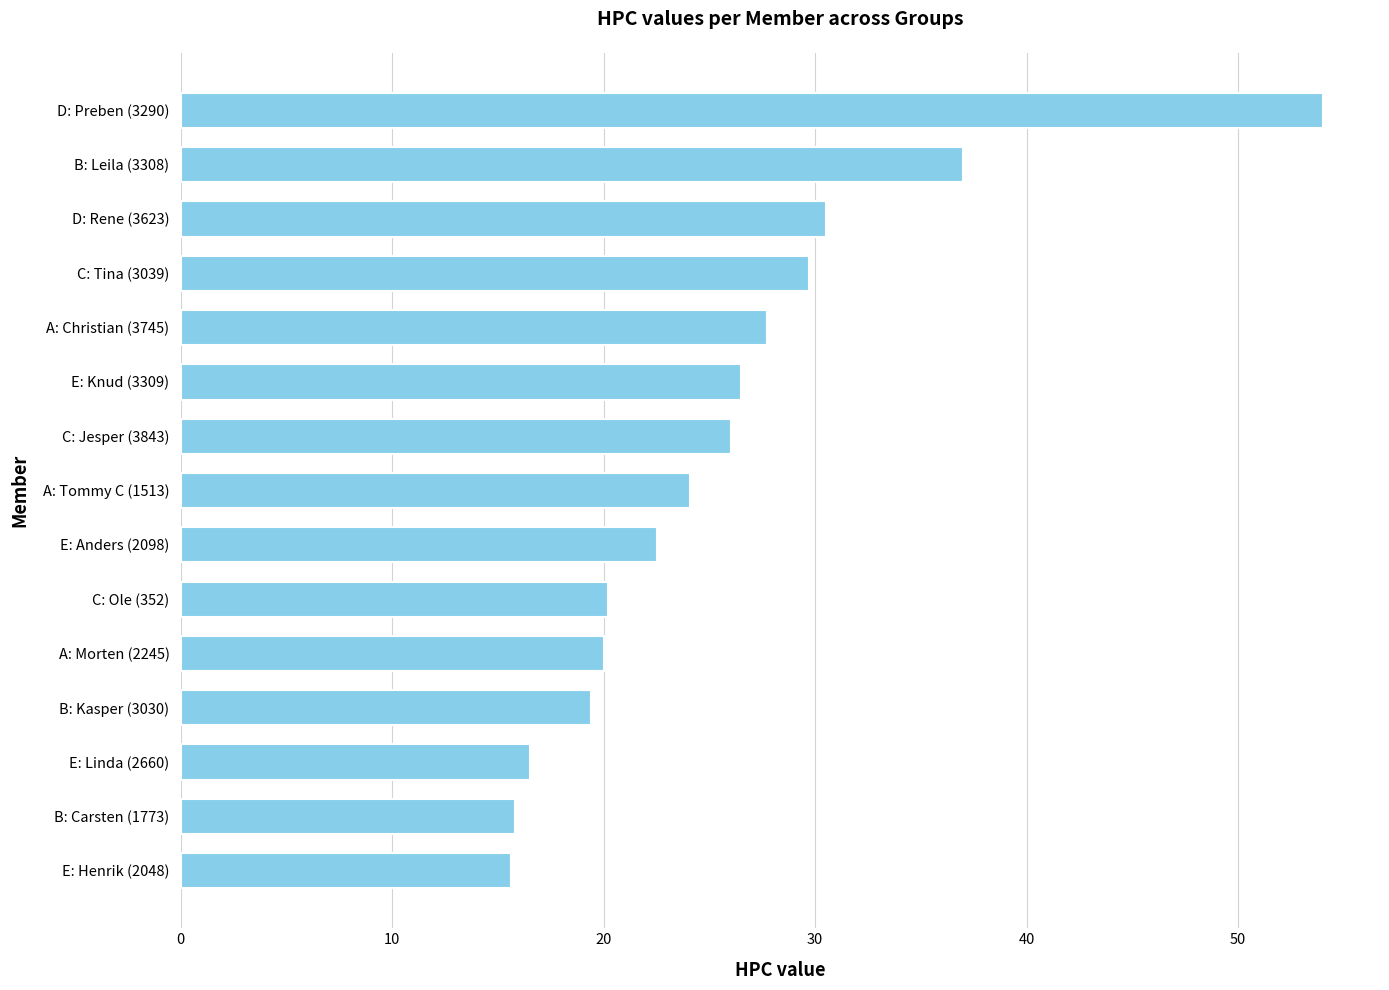

What is the average value?

25.7